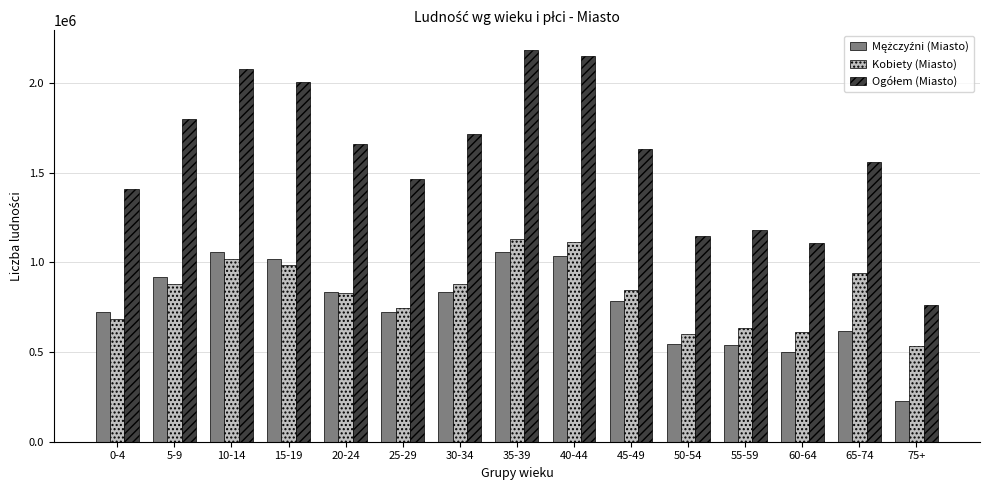

What is the label of the 1st bar from the left?

0-4